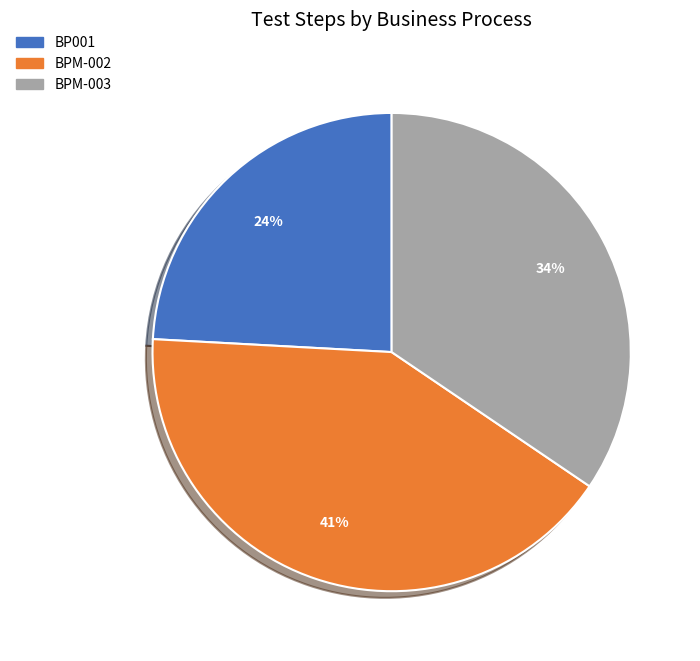

Is it true that BPM-002 is 30% of the pie?

False